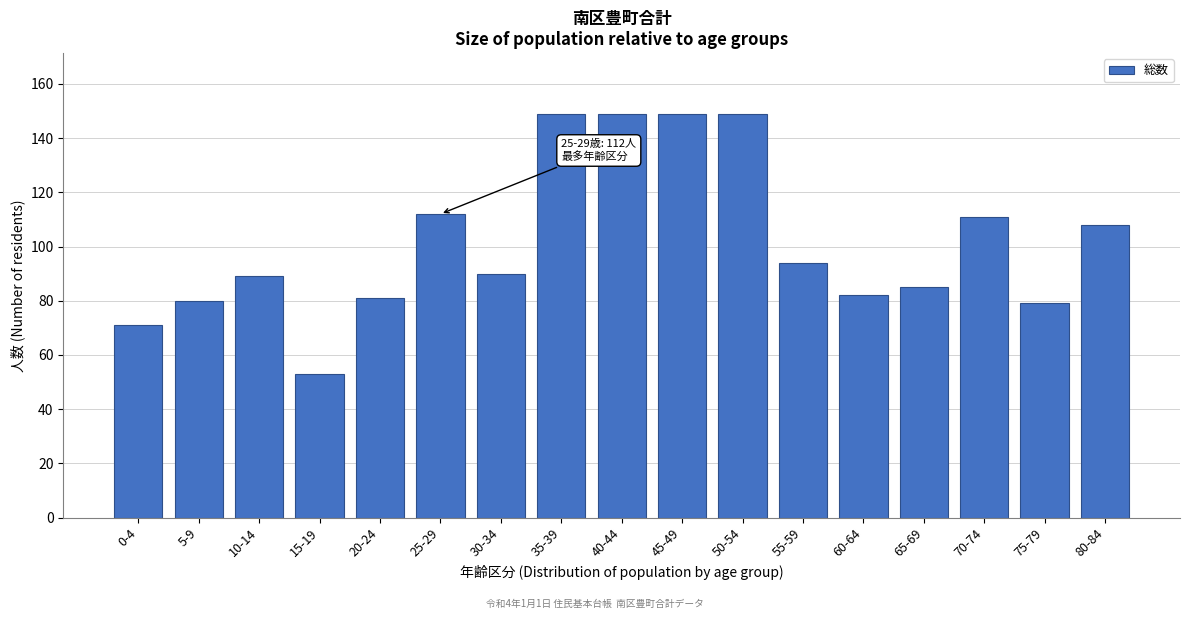

Reading left to right, transcribe all the data shown in this chart.

71	80	89	53	81	112	90	149	149	149	149	94	82	85	111	79	108